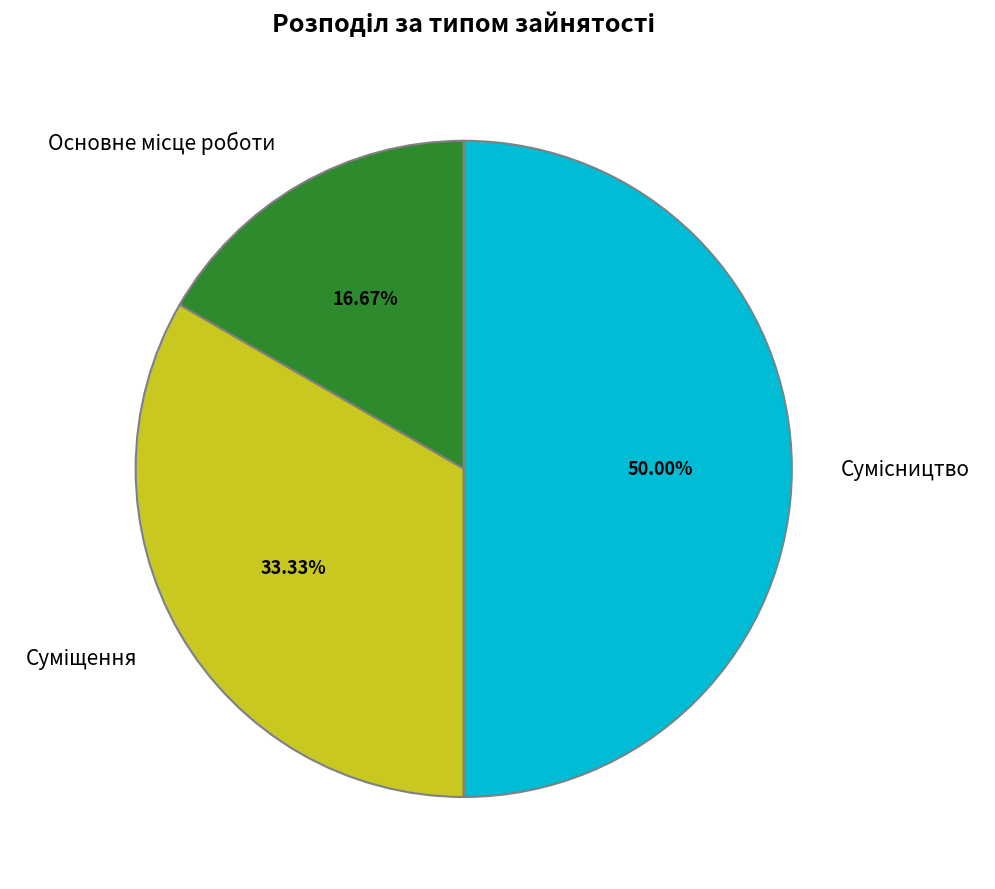

Count the number of slices in the pie.

3